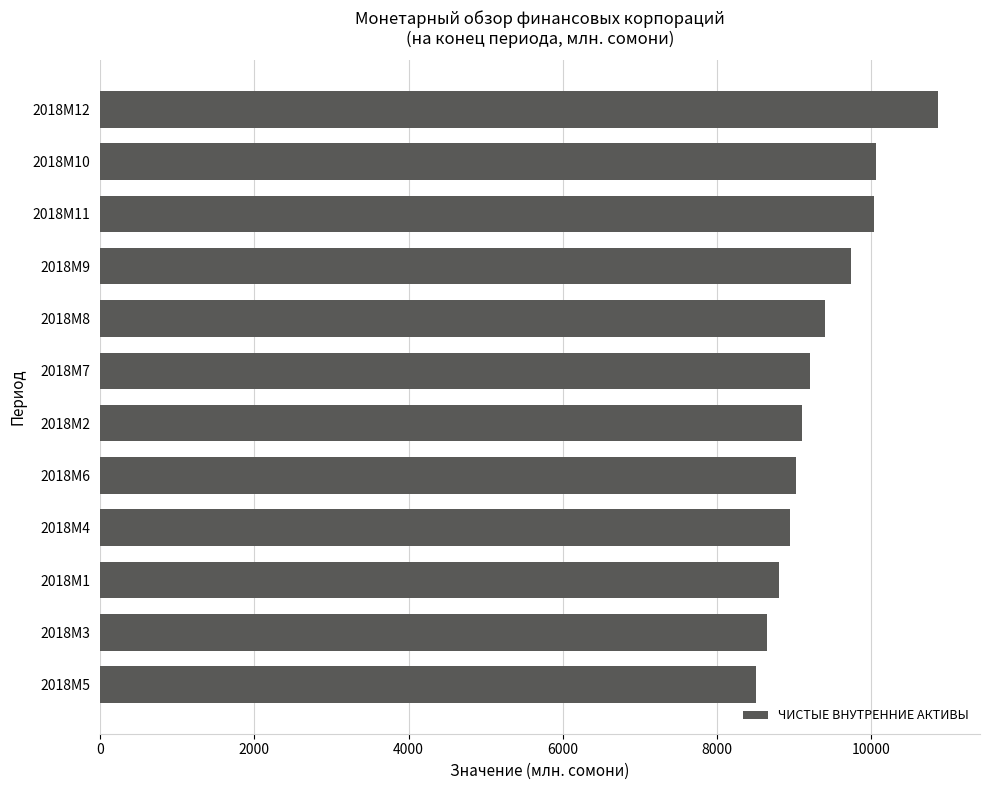

What is the label of the 2nd bar from the bottom?

2018M3